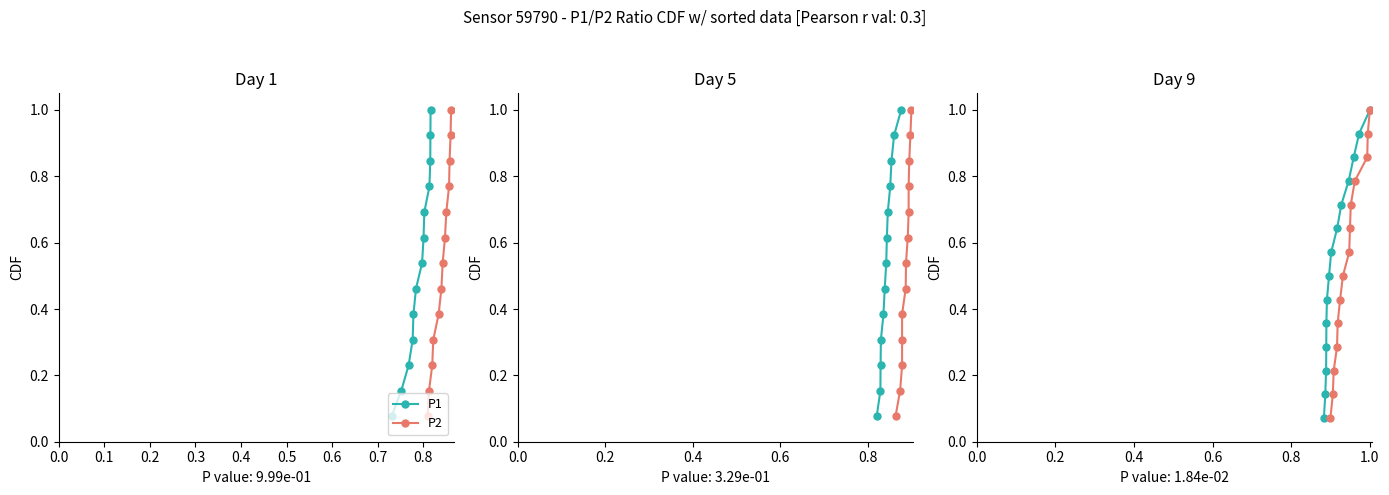

What are all the series names shown in the legend?

P1, P2